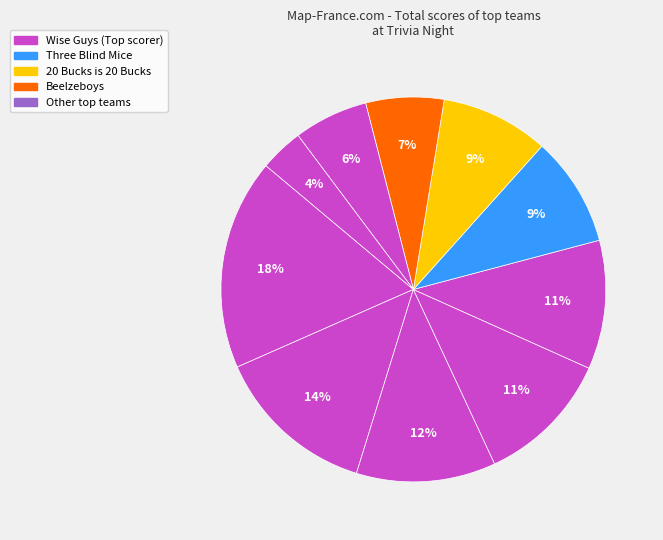

How many slices are in this pie chart?

10